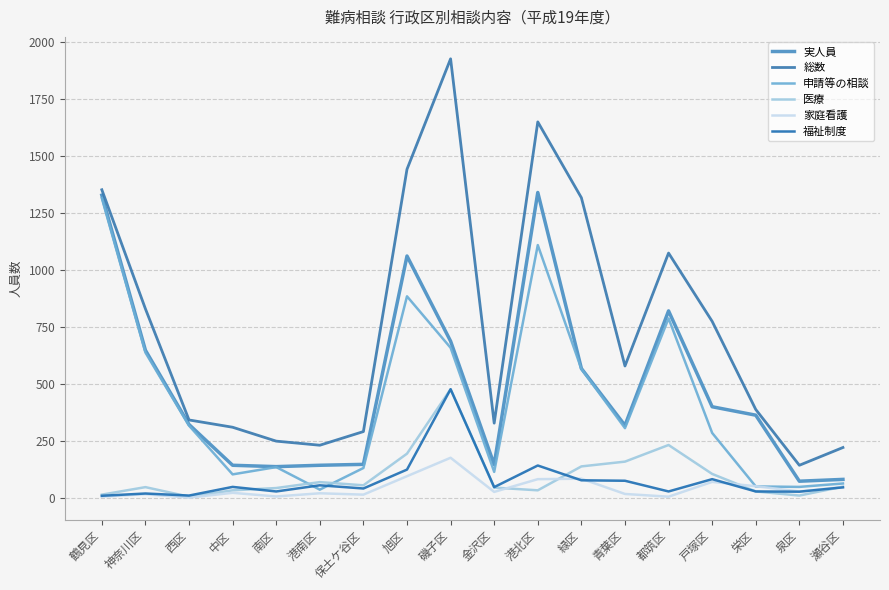

Is this an area chart (filled region under the line)?

No